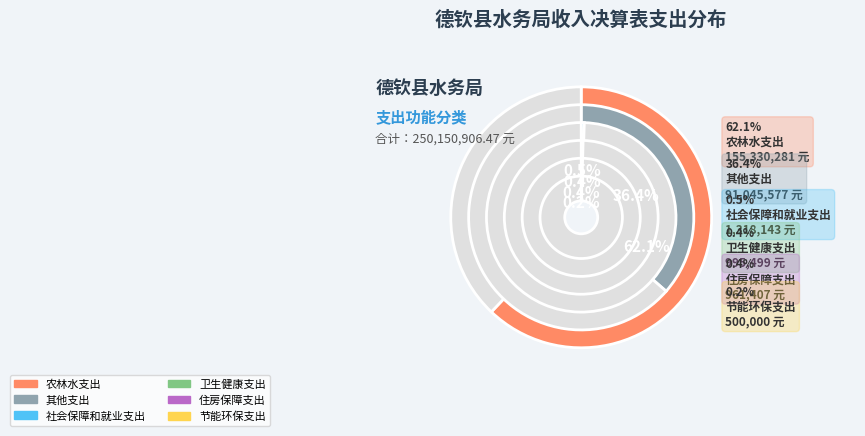

Combined, do 社会保障和就业支出 and 农林水支出 account for over 50%?

Yes